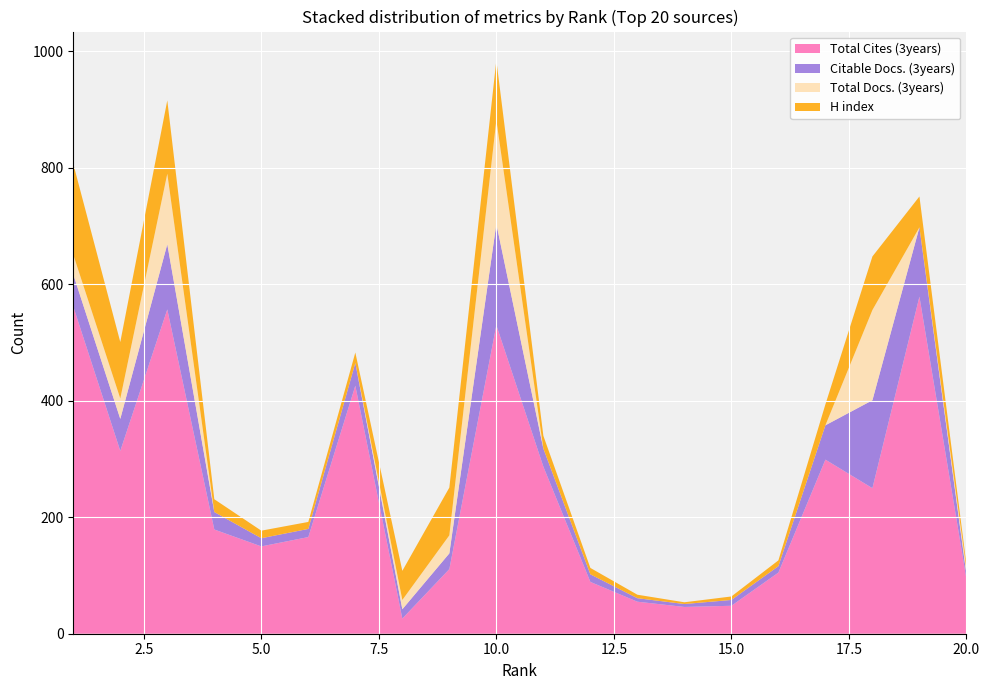

Reading left to right, list all the values displayed in this chart.

Total Cites (3years): 562	314	557	179	150	166	426	26	111	530	287	89	55	46	48	105	299	250	579	94
Citable Docs. (3years): 55	55	112	30	14	14	39	16	27	174	31	13	6	5	10	11	59	151	119	8
Total Docs. (3years): 34	35	121	0	0	0	0	16	31	178	0	0	0	0	0	0	0	155	0	9
H index: 156	97	126	22	13	12	18	50	82	103	22	11	6	3	6	10	36	92	53	8